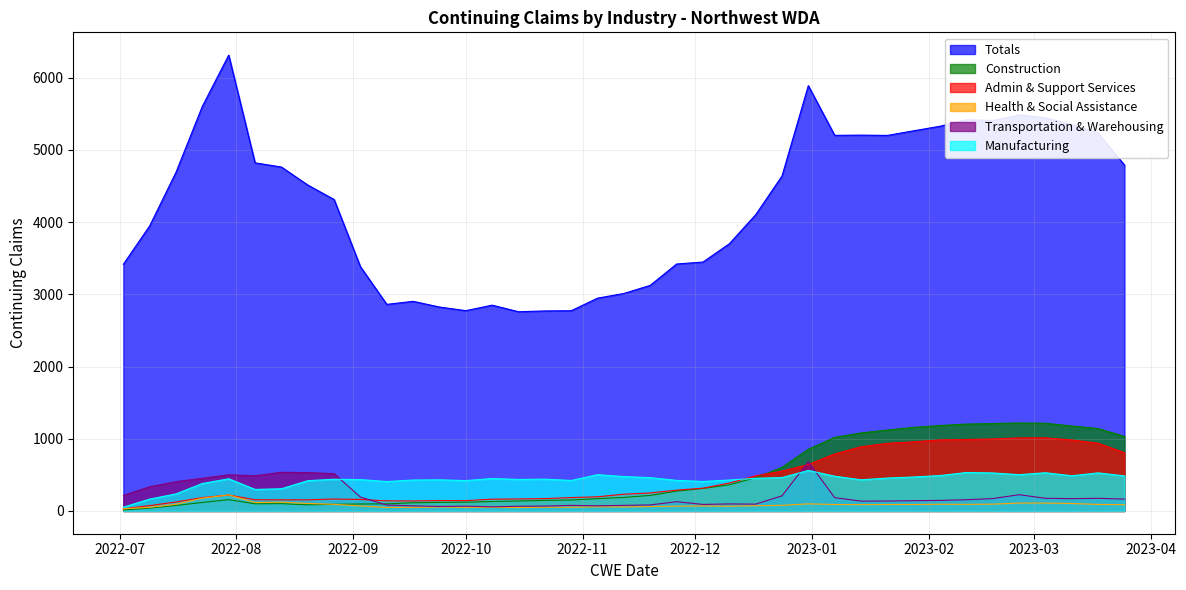

What is the label of the 18th point from the right?

2022-11-26